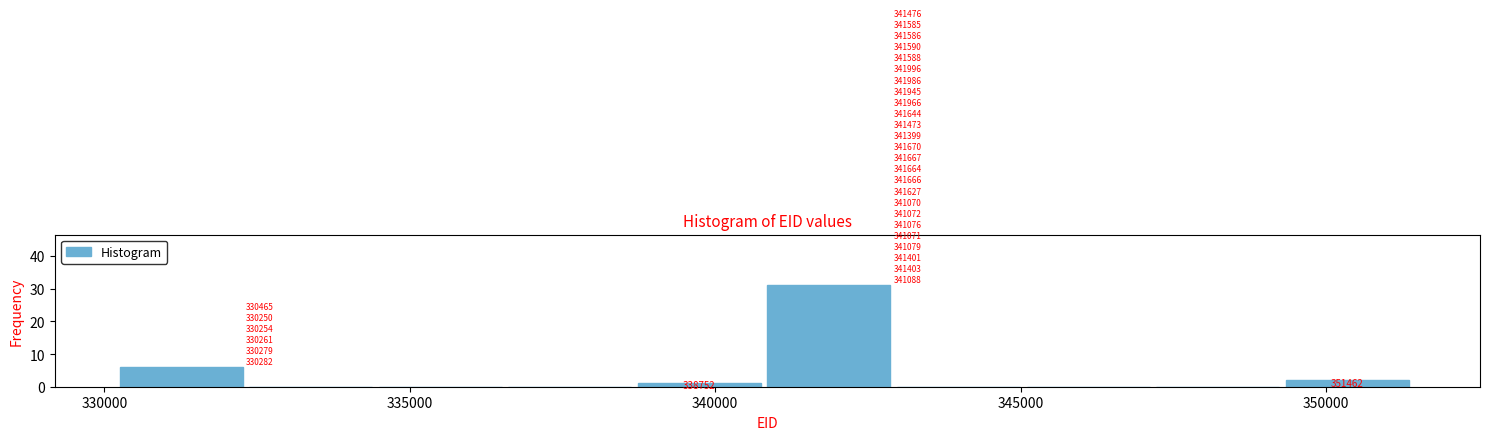

Over which range of the x-axis is the bar tallest?

341000 to 343000